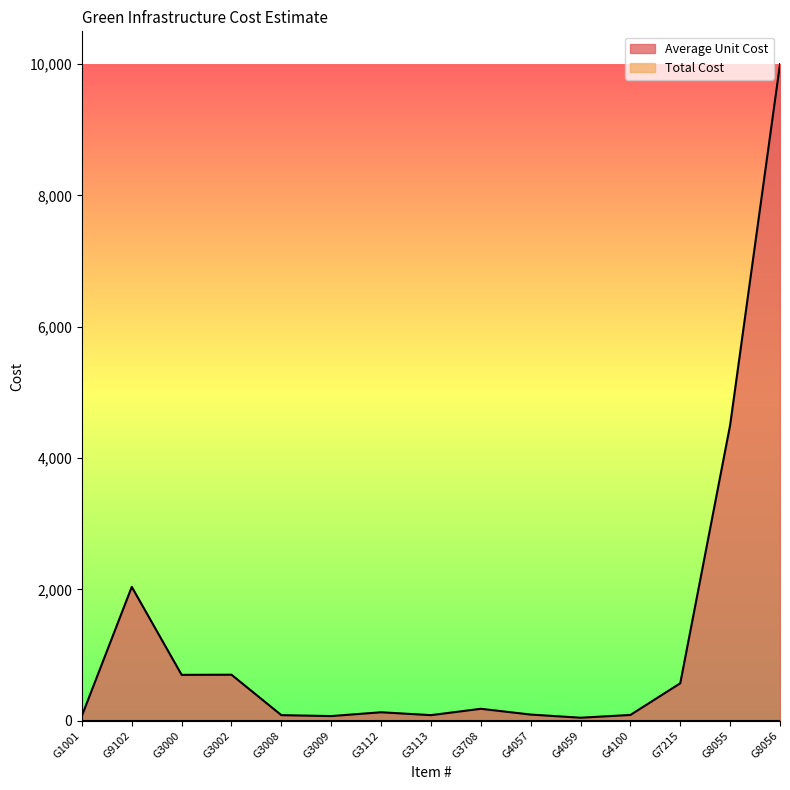

Approximately how many times larger is the value at G8056 compared to G1001?

133.3